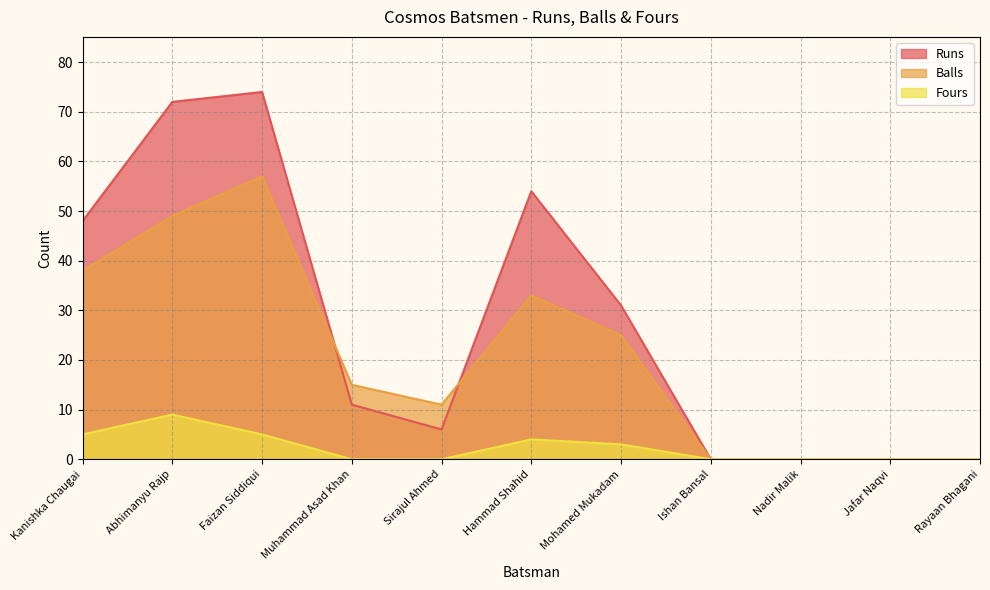

Between which two adjacent categories do Balls and Runs first intersect?

Faizan Siddiqui and Muhammad Asad Khan